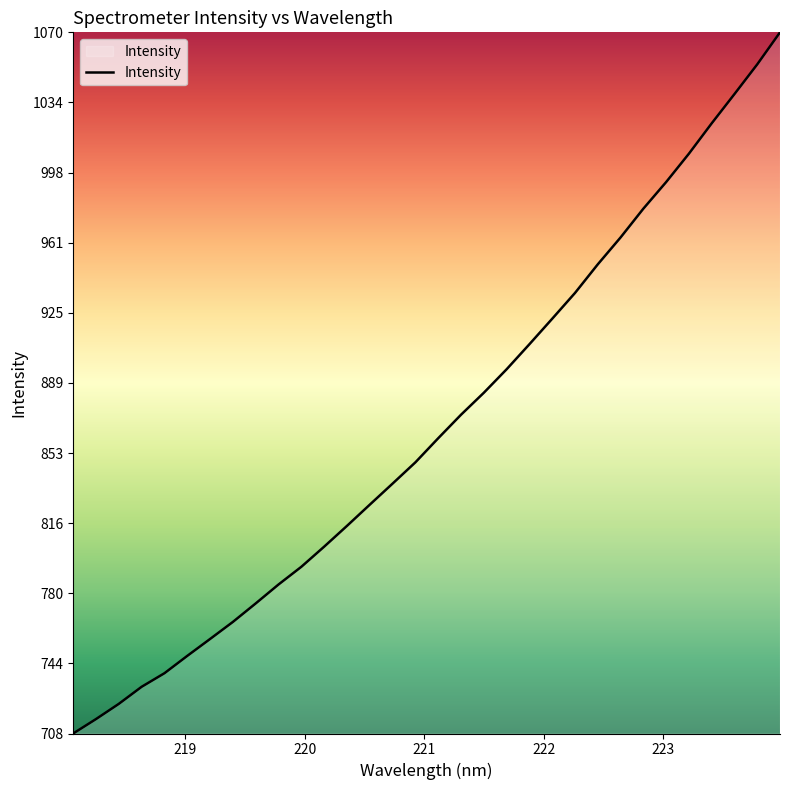

What is the minimum value shown in the chart?

707.6